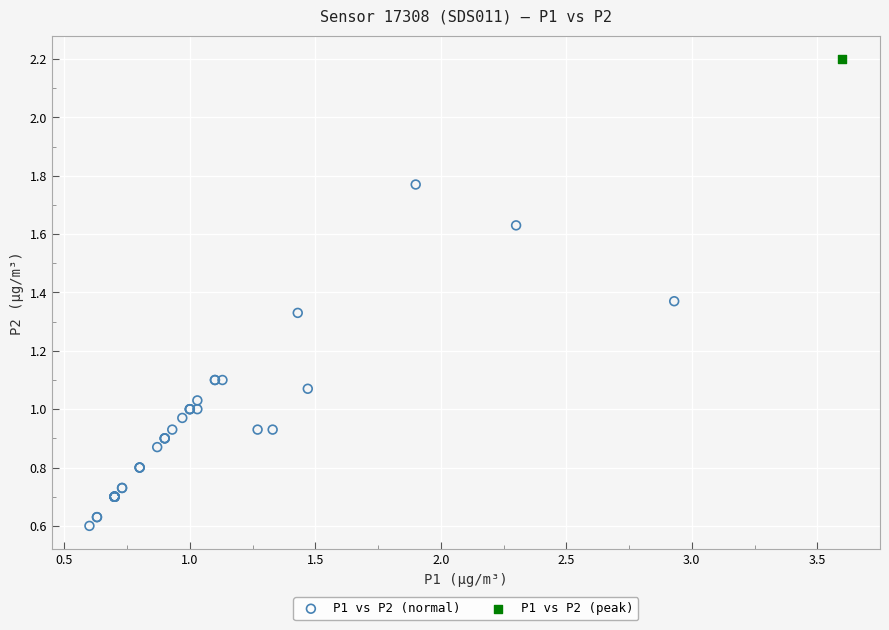

What are all the series names shown in the legend?

P1 vs P2 (normal), P1 vs P2 (peak)